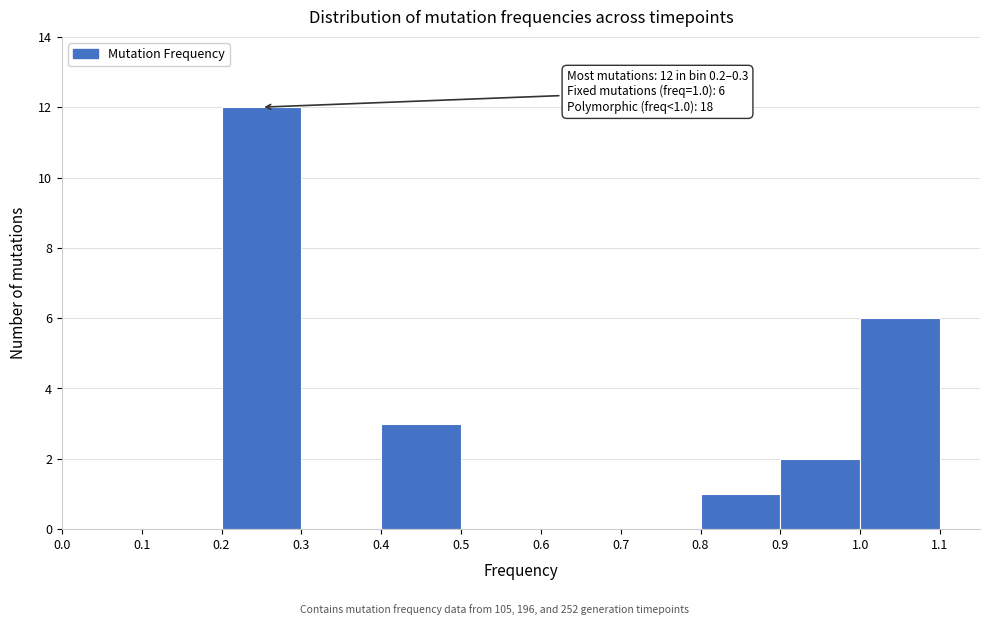

Over which range of the x-axis is the bar tallest?

0.2 to 0.3